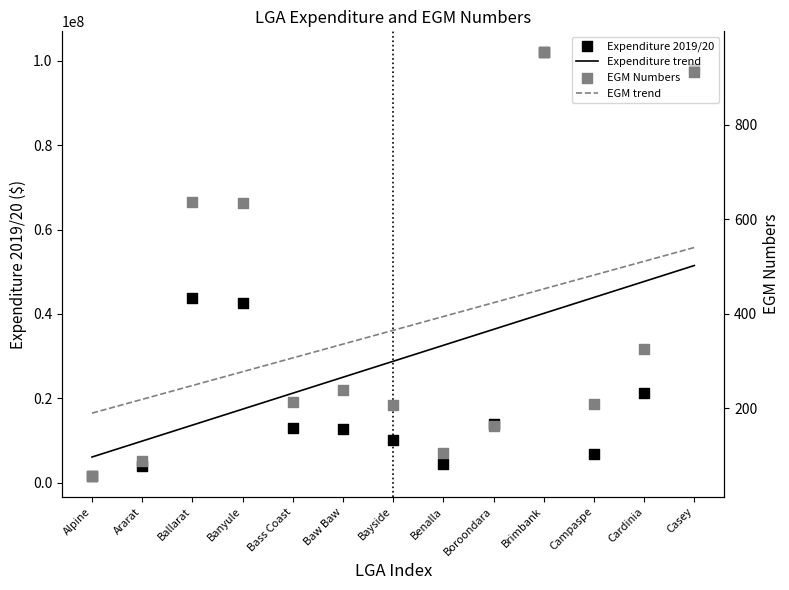

At which category is the sum across all series the highest?

Brimbank